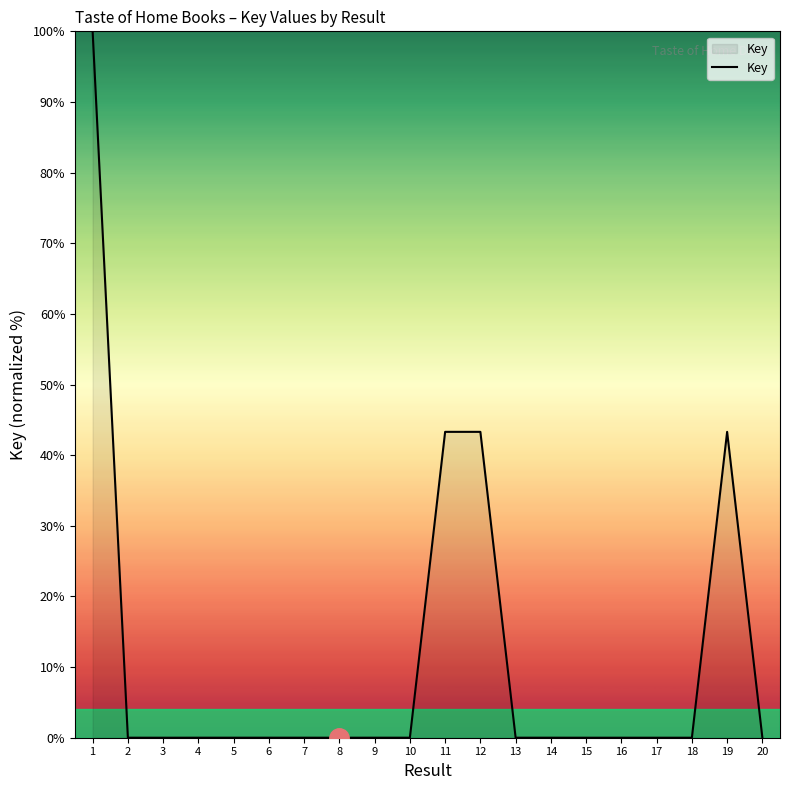

Is it true that the value at 7 is 0.0?

True